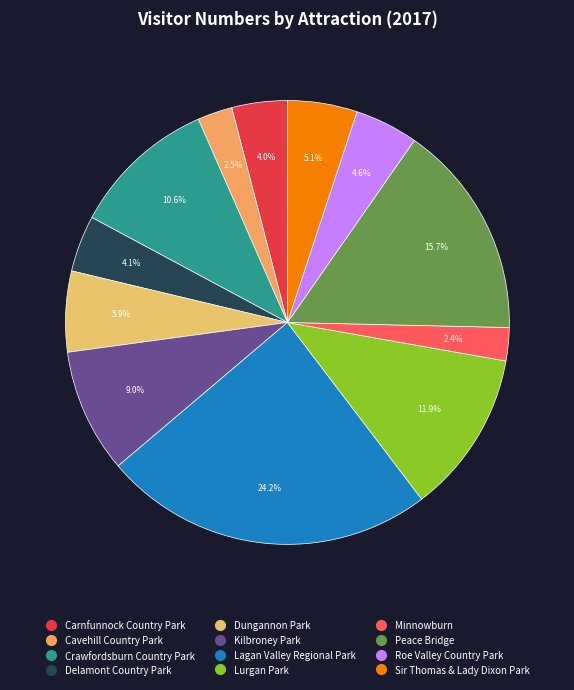

To the nearest percent, what portion does Crawfordsburn Country Park represent?

11%